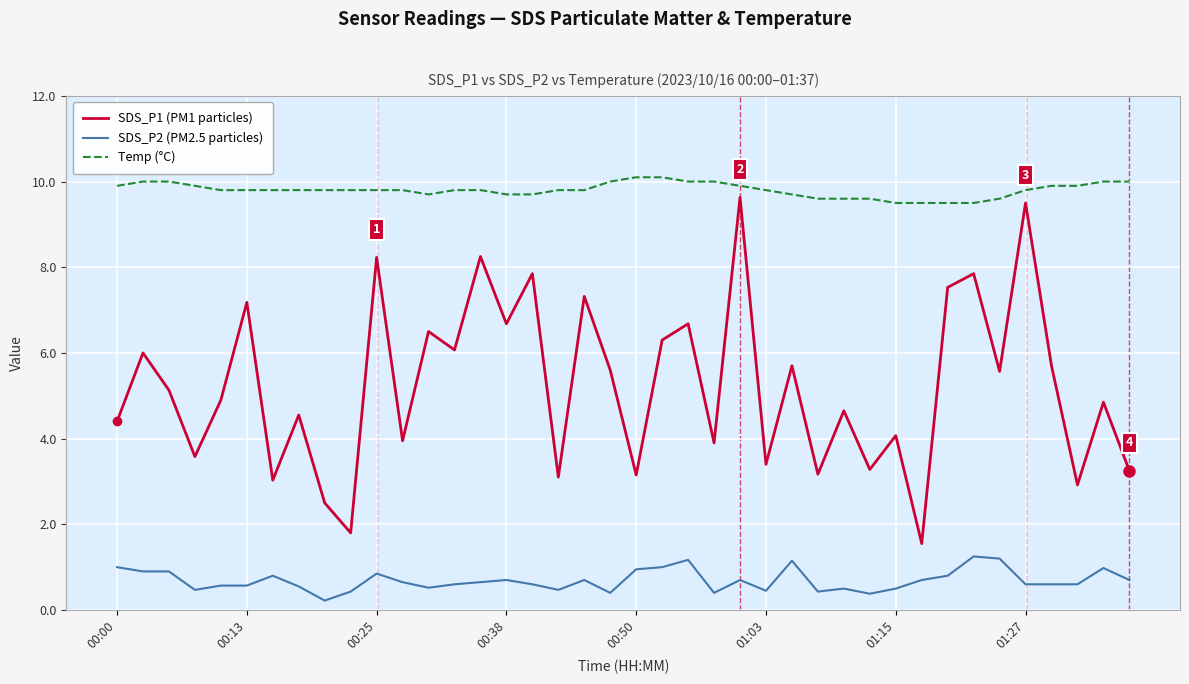

At how many categories does at least one series exceed 6?

40